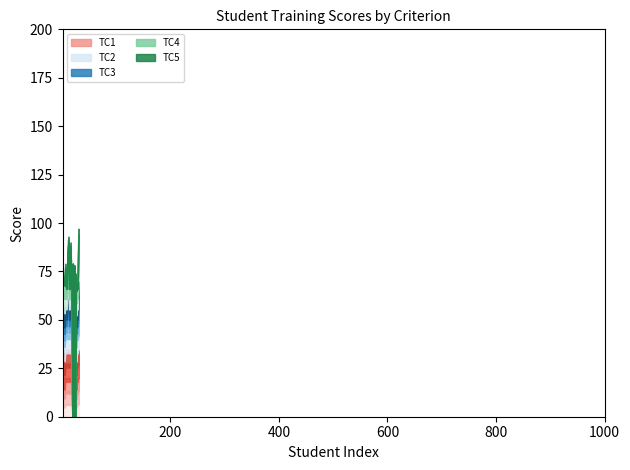

The TC2 series shows 22 at 1. True or false?

True